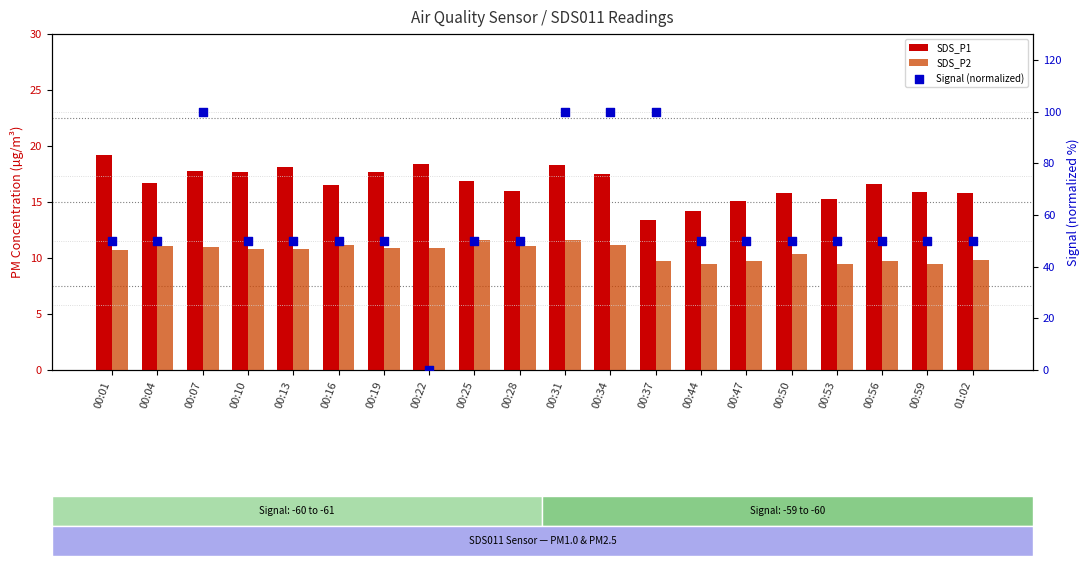

What is the total value across all series at 00:13?

78.9